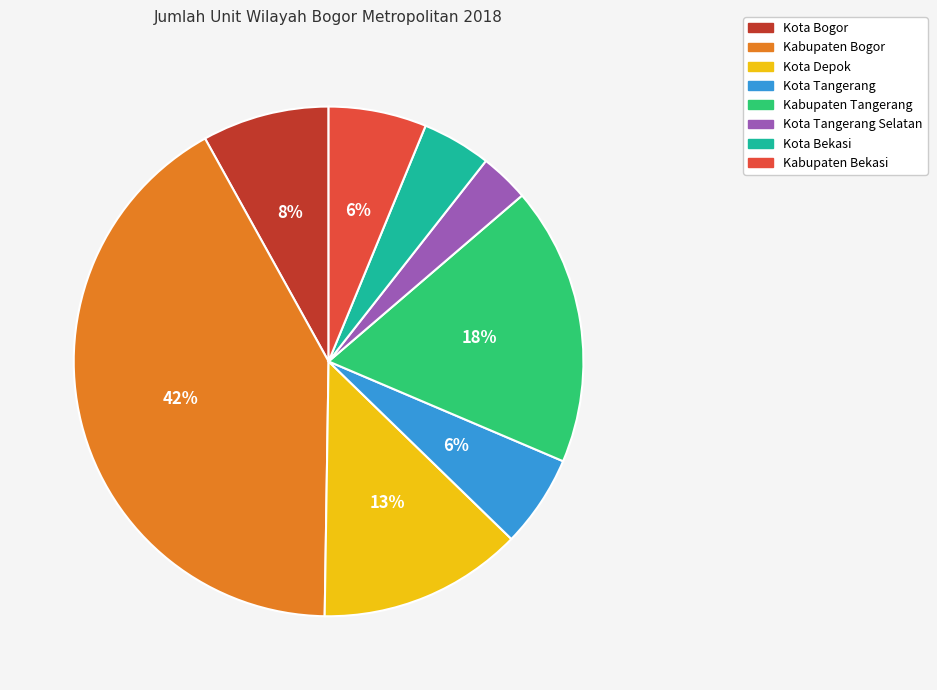

Combined, do Kota Tangerang and Kabupaten Bekasi account for over 50%?

No